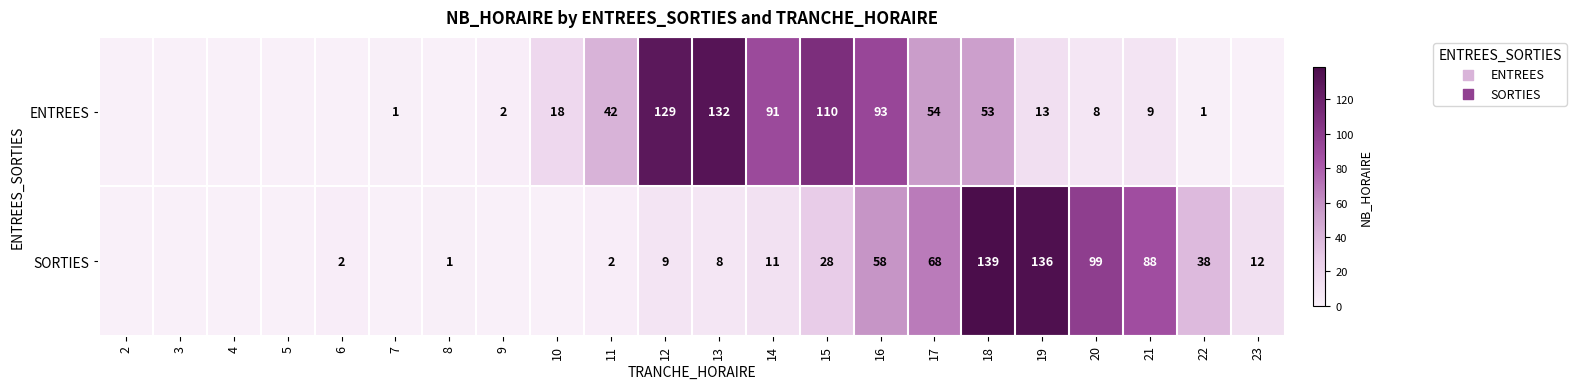

True or false: SORTIES has a value of 95 at 17.

False